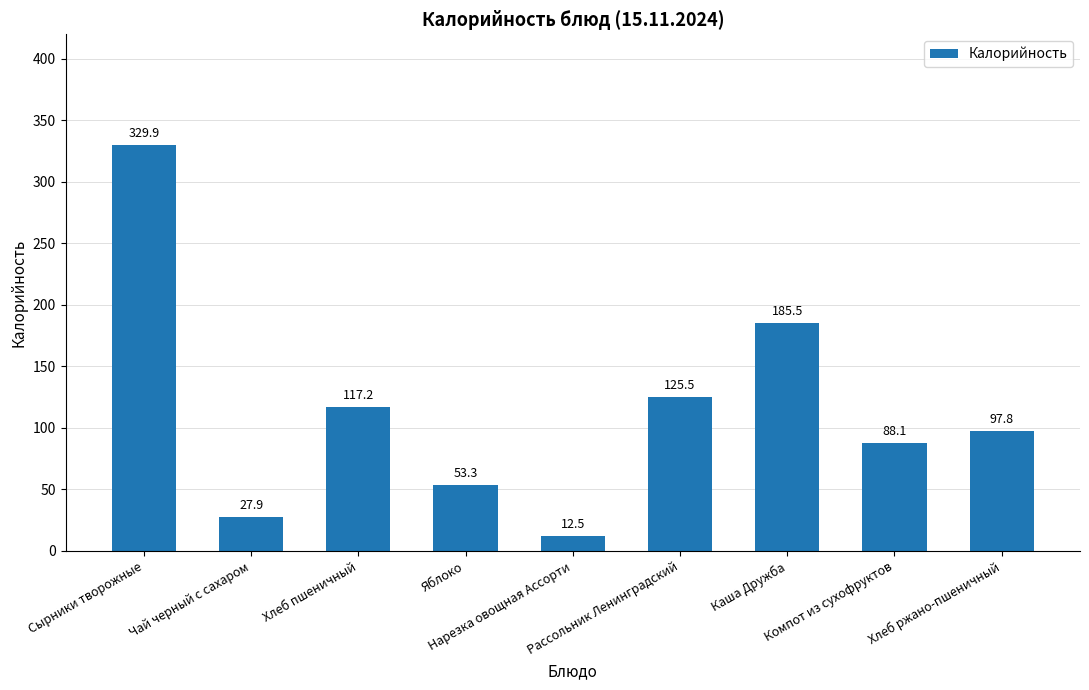

How many distinct data groups are displayed?

1